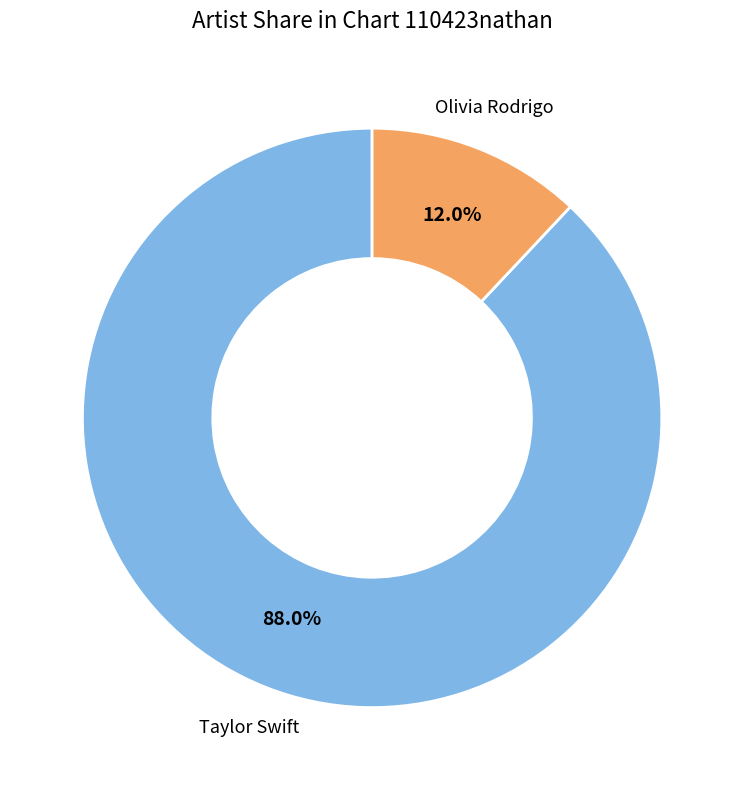

True or false: Taylor Swift accounts for 88% of the total.

True